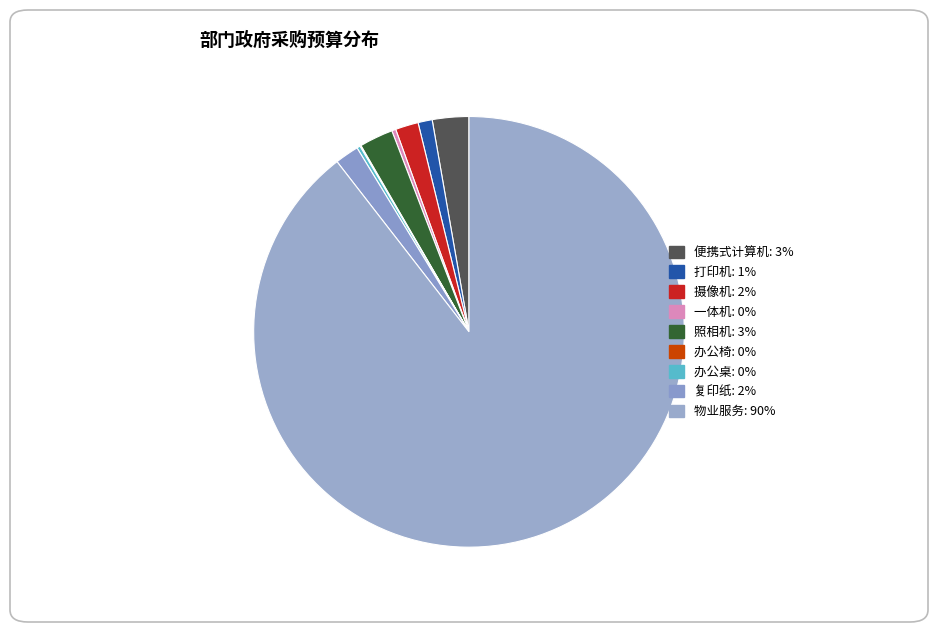

To the nearest percent, what is the difference between the 物业服务 and 办公桌 slice percentages?

89%